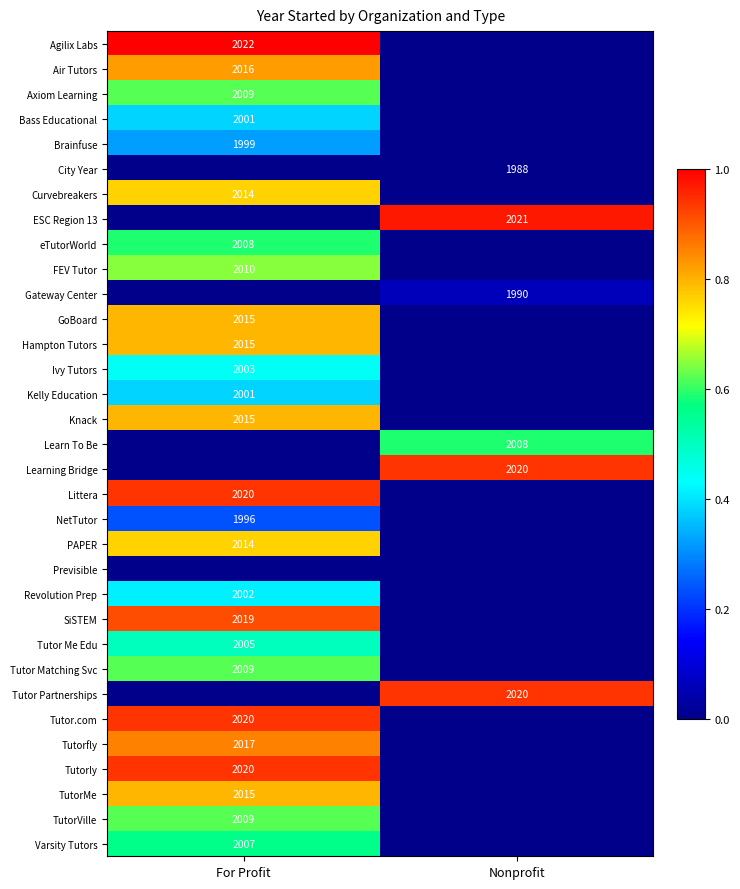

True or false: Learn To Be has a value of 3055 at Nonprofit.

False